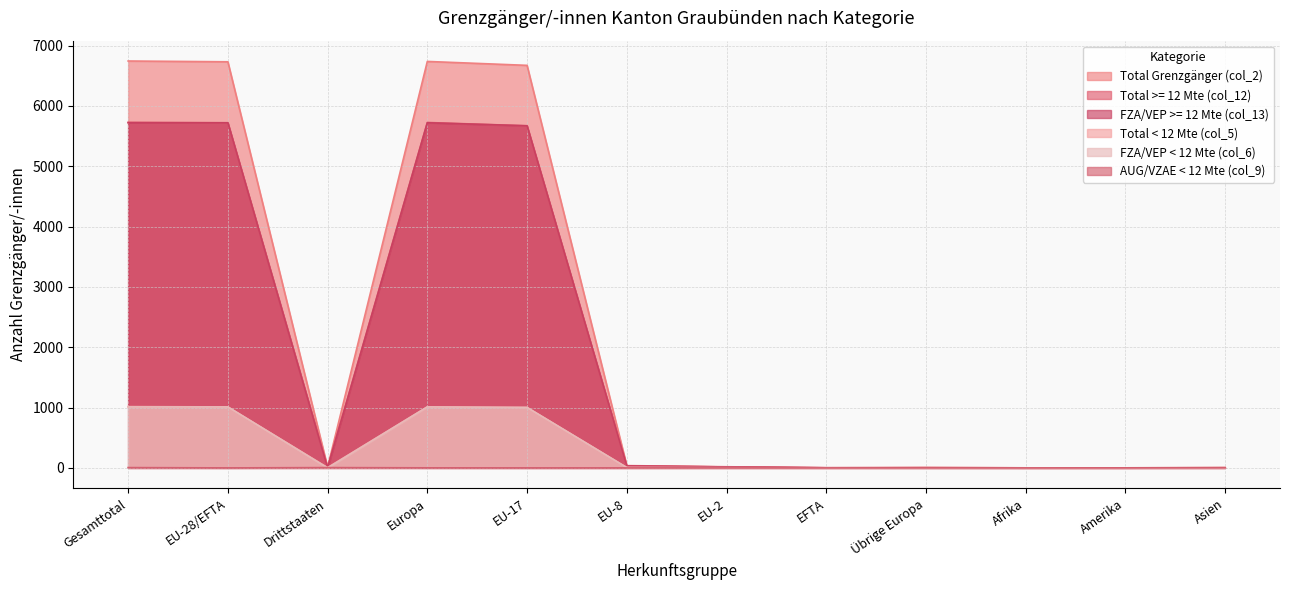

The Total < 12 Mte (col_5) series shows 1 at Übrige Europa. True or false?

False